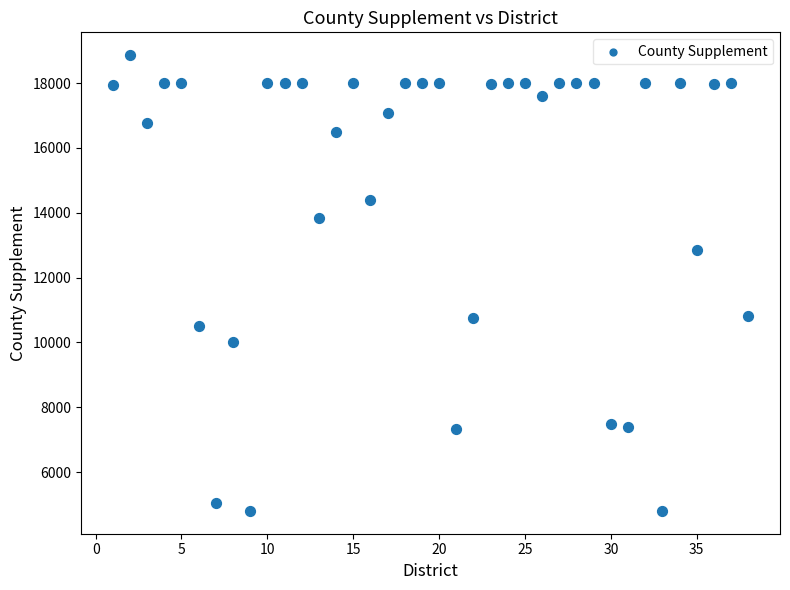

What is the range of X values (max minus min)?

37.0